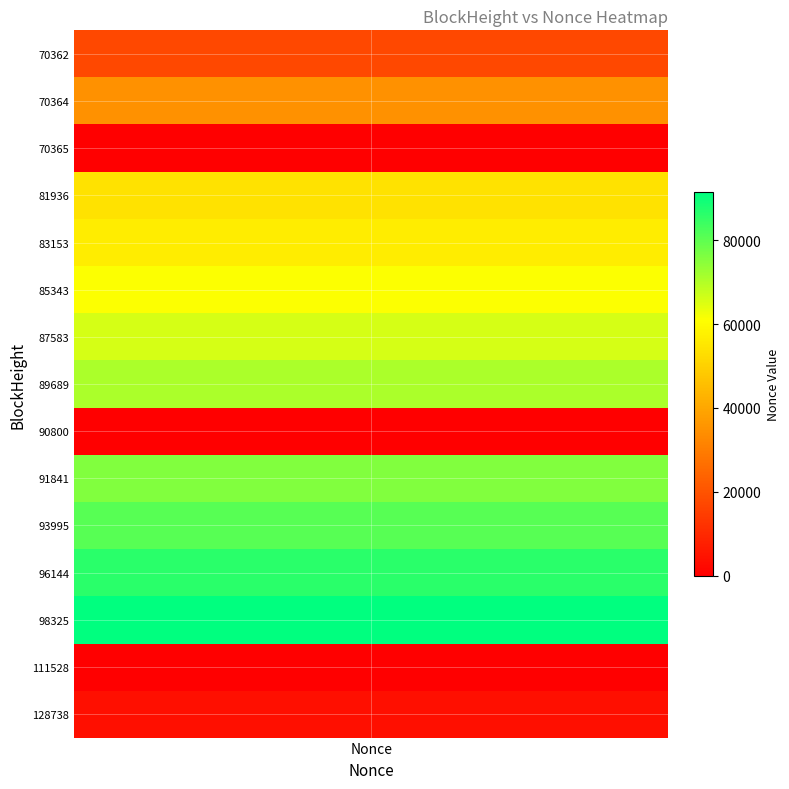

Count the 83153 values in the range 56584 to 83153.

2